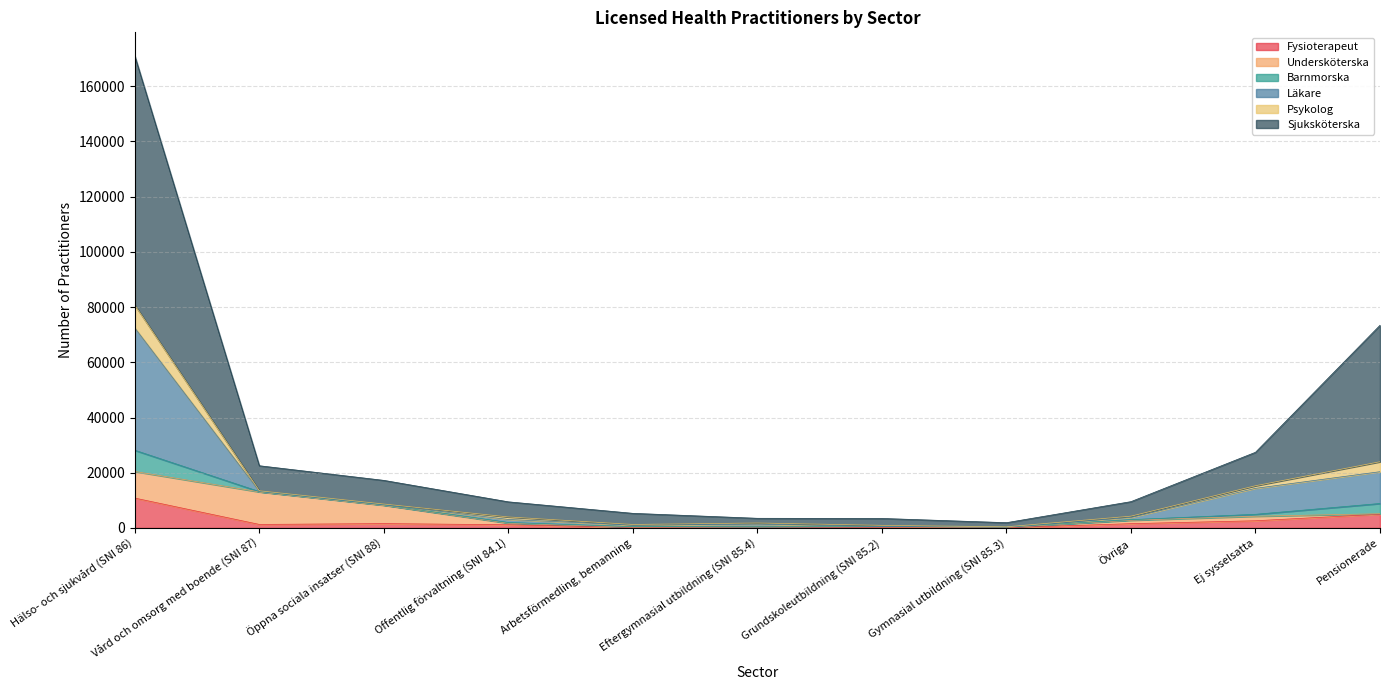

At which label does Fysioterapeut reach its peak?

Hälso- och sjukvård (SNI 86)